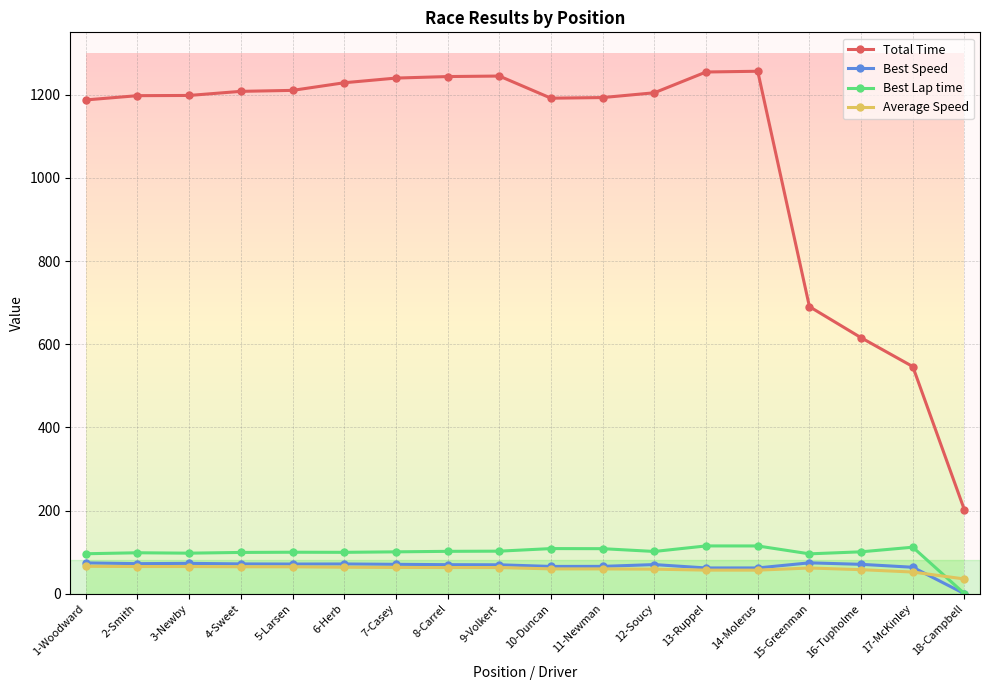

Is the value of Best Lap time at 8-Carrel greater than the value of Best Speed at 16-Tupholme?

Yes